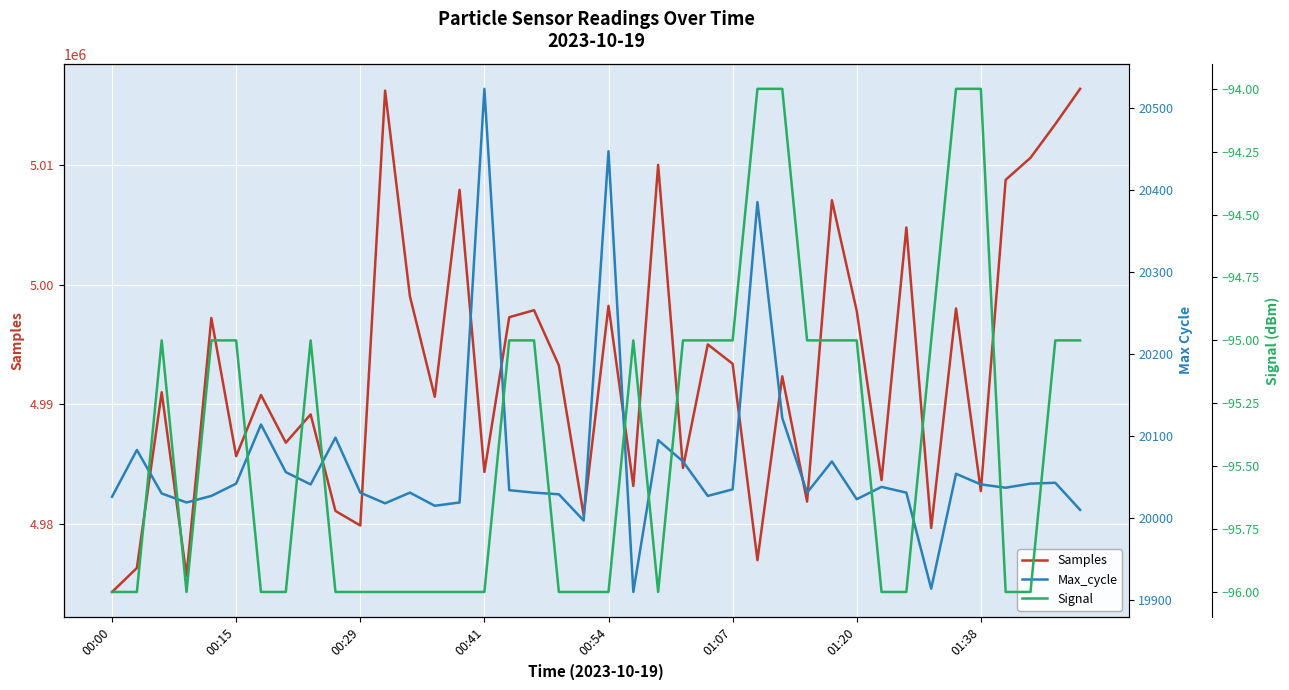

The value of Samples at 00:29 is 4979870. True or false?

True